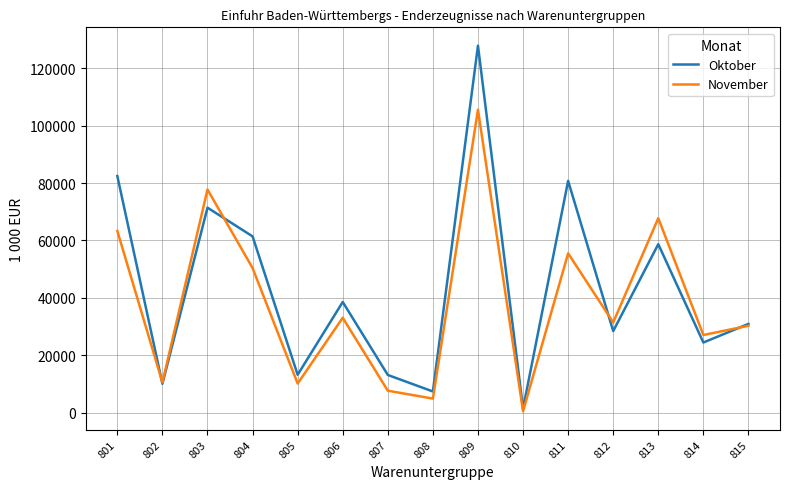

Rank the series at 809 from highest to lowest value.

Oktober, November